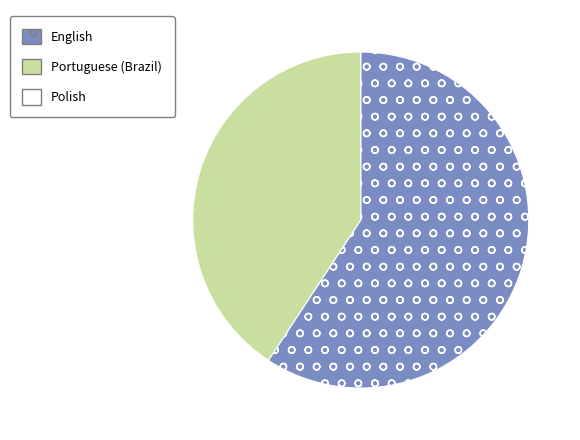

Does any single category account for the majority?

Yes